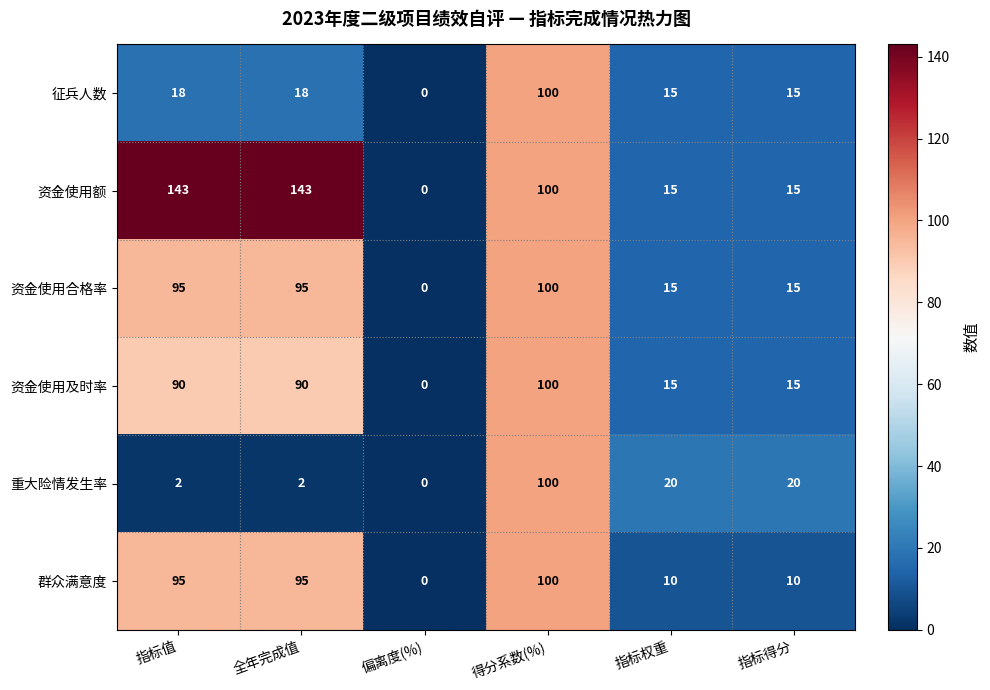

What is the total value across all series at 指标得分?

90